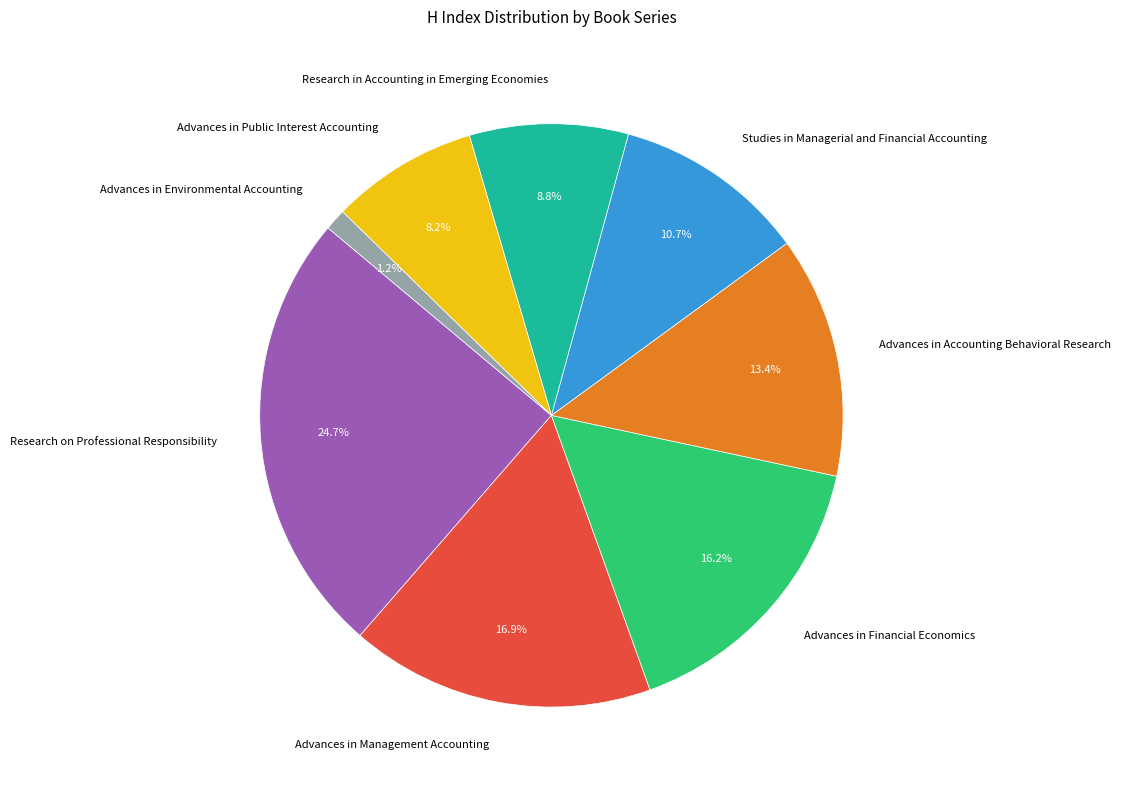

What portion of the pie excludes Advances in Environmental Accounting?

98.8%